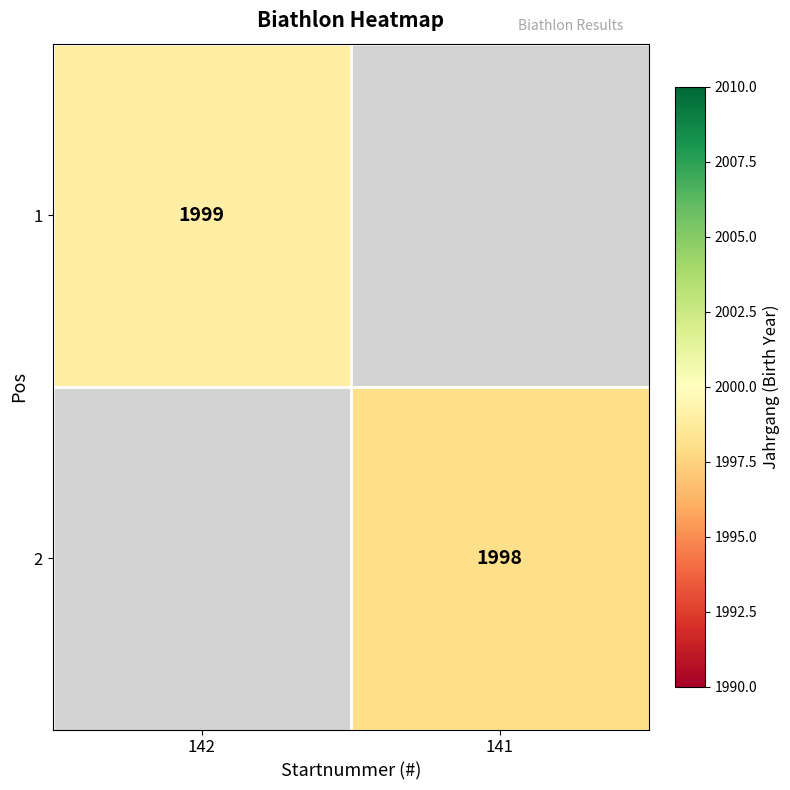

True or false: 1 has a value of 3516.0 at 142.

False